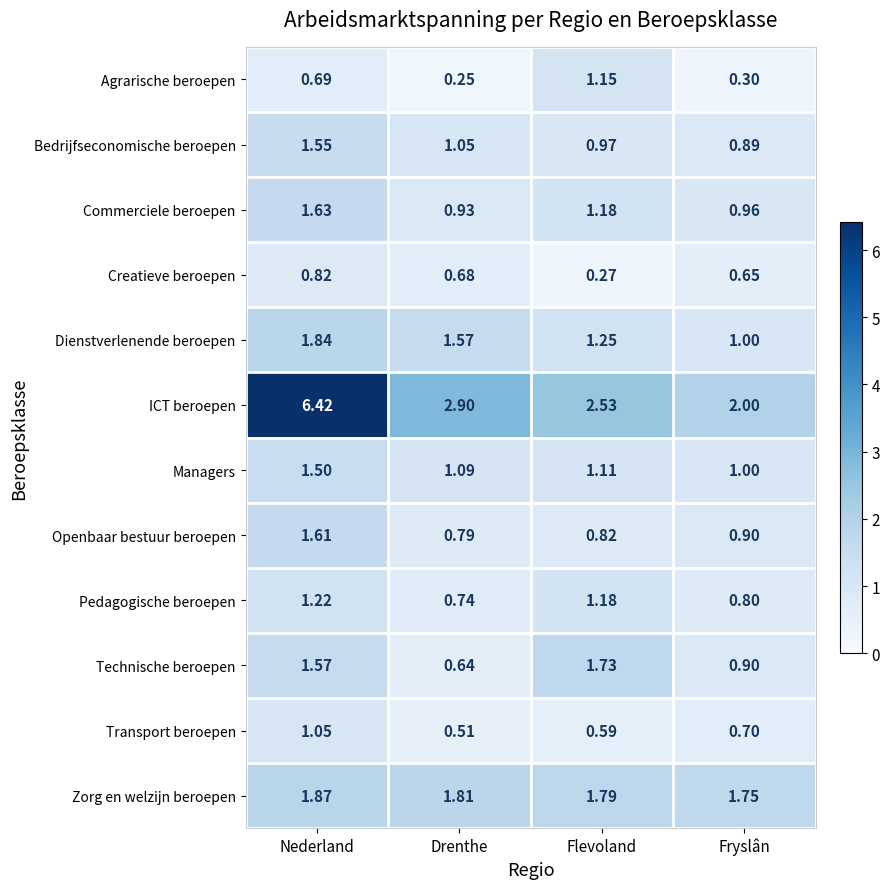

How many categories are shown in the chart?

4